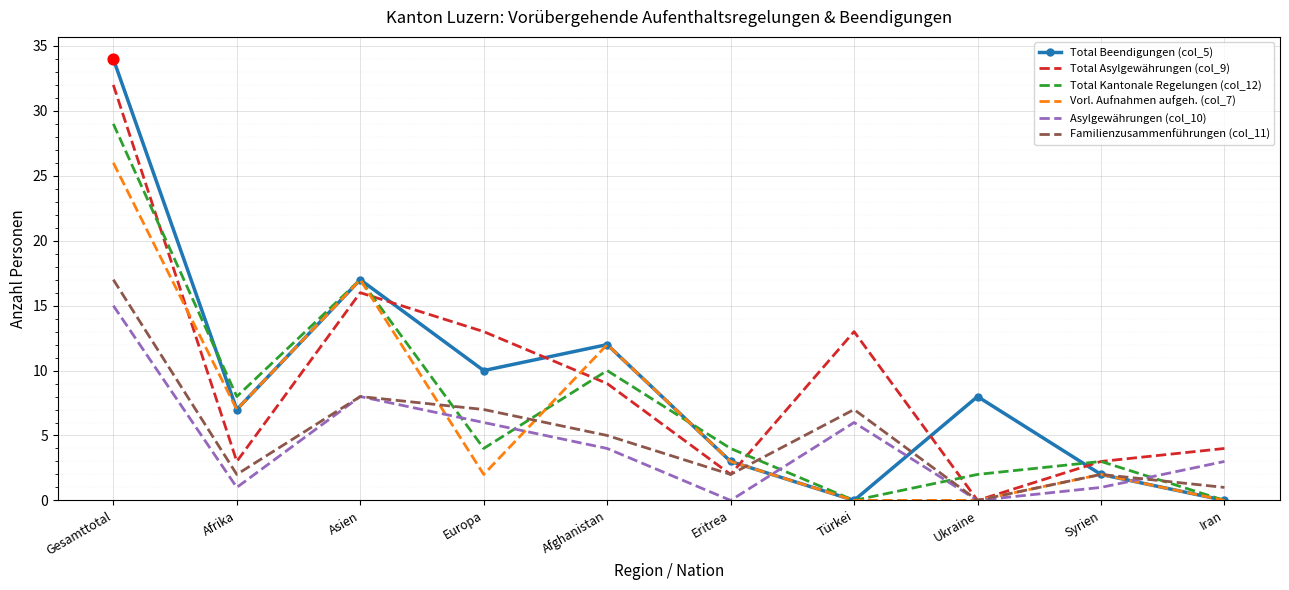

Is the value of Total Asylgewährungen (col_9) at Afghanistan greater than the value of Familienzusammenführungen (col_11) at Asien?

Yes